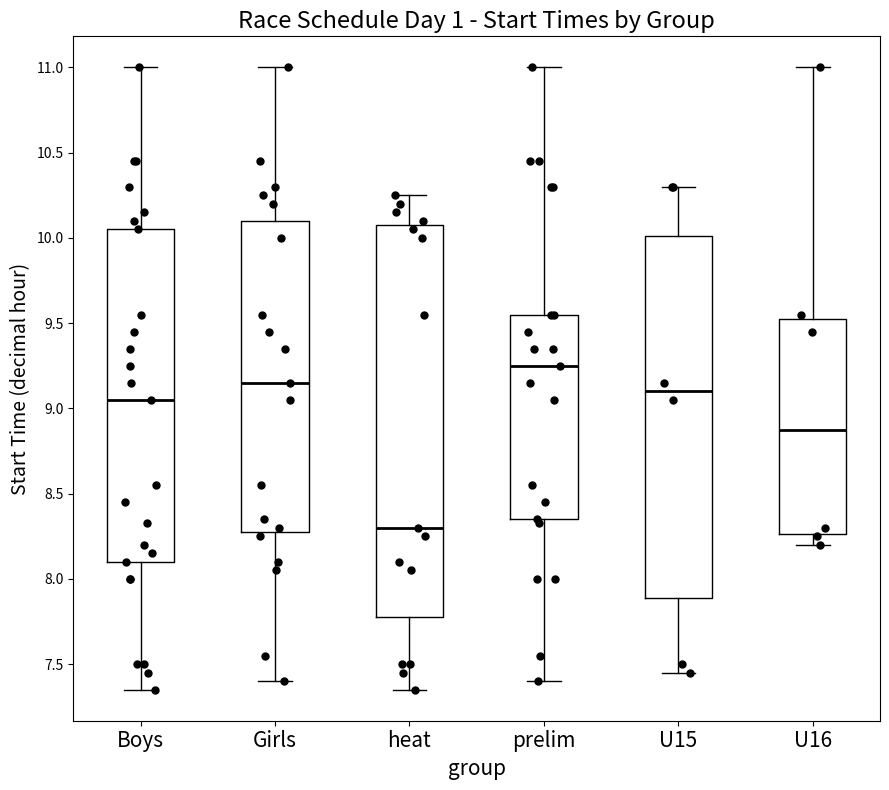

Which box has the highest median line?

prelim